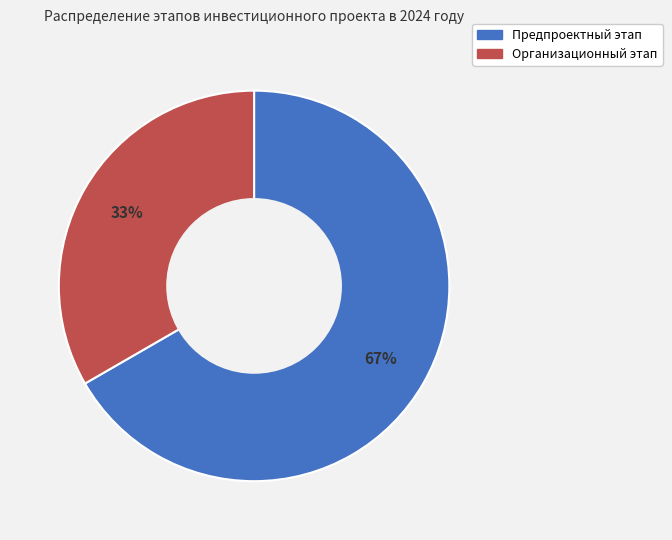

To the nearest percent, what is the average slice percentage?

50%